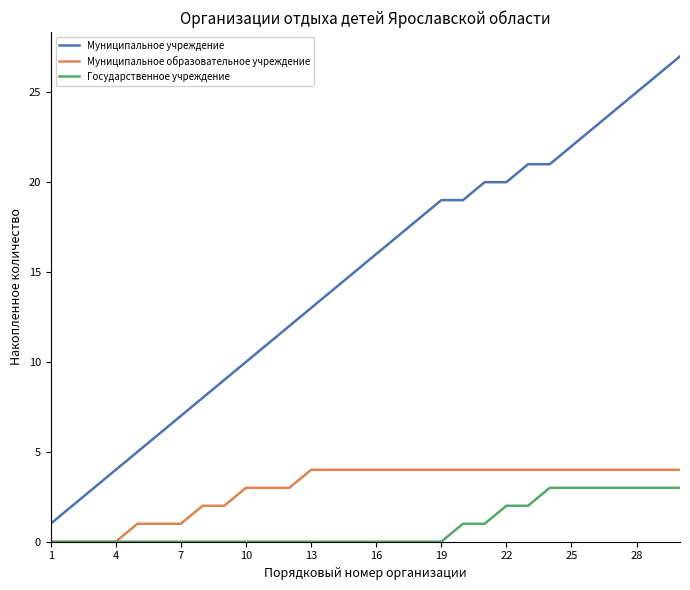

What is the greatest value displayed?

27